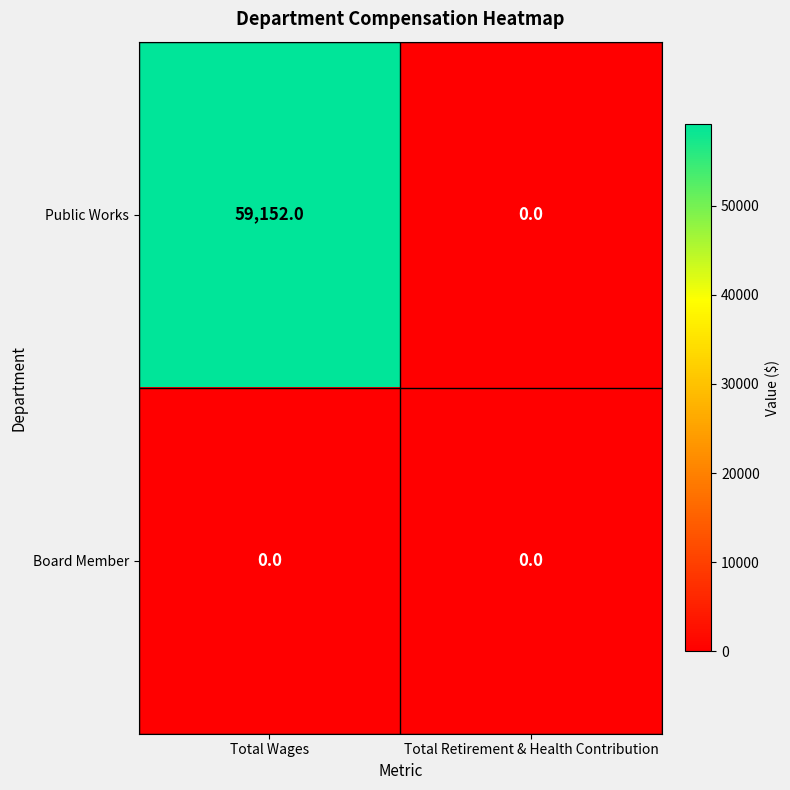

Rank the series at Total Wages from lowest to highest value.

Board Member, Public Works